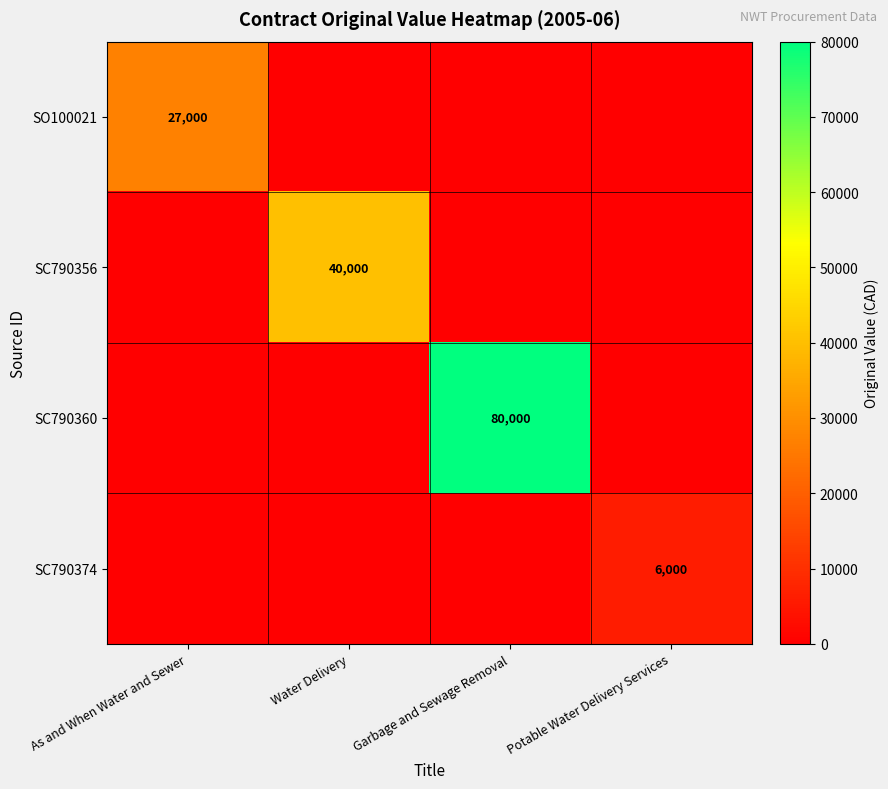

The value of SC790360 at Garbage and Sewage Removal is 21602. True or false?

False